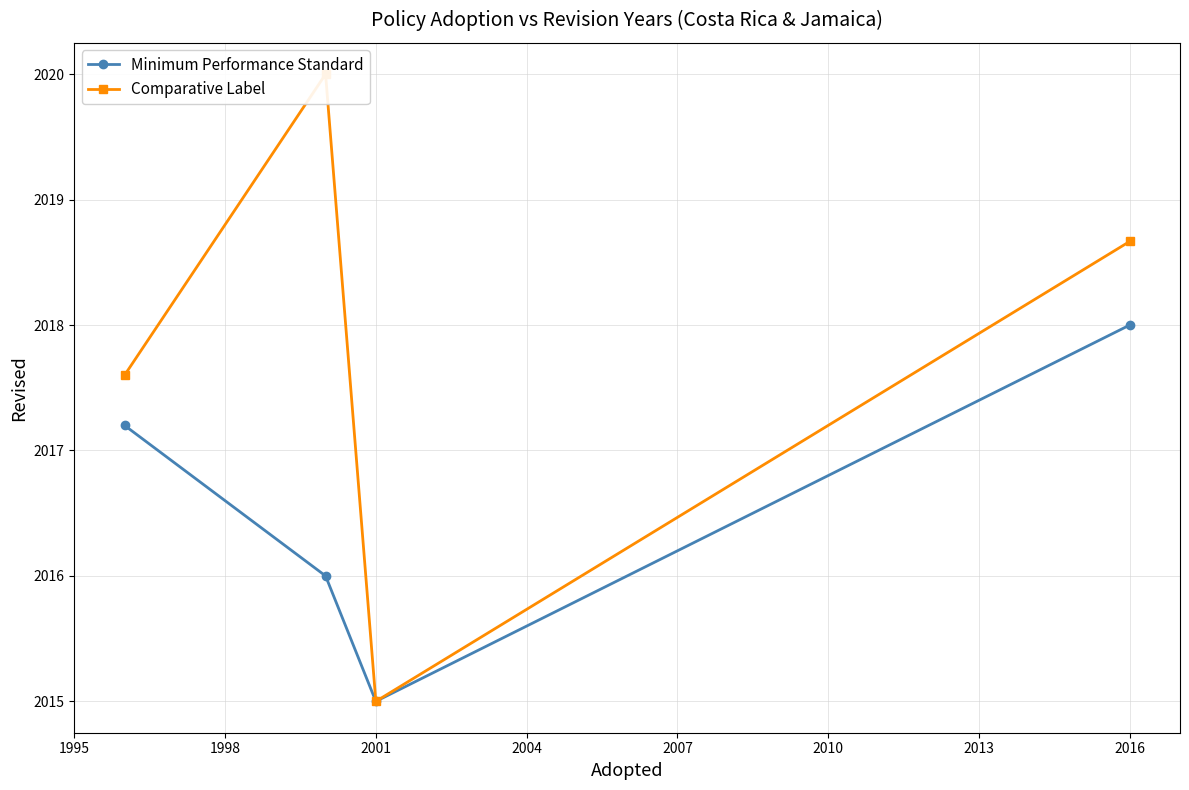

At which category does Minimum Performance Standard reach its first local valley?

2001